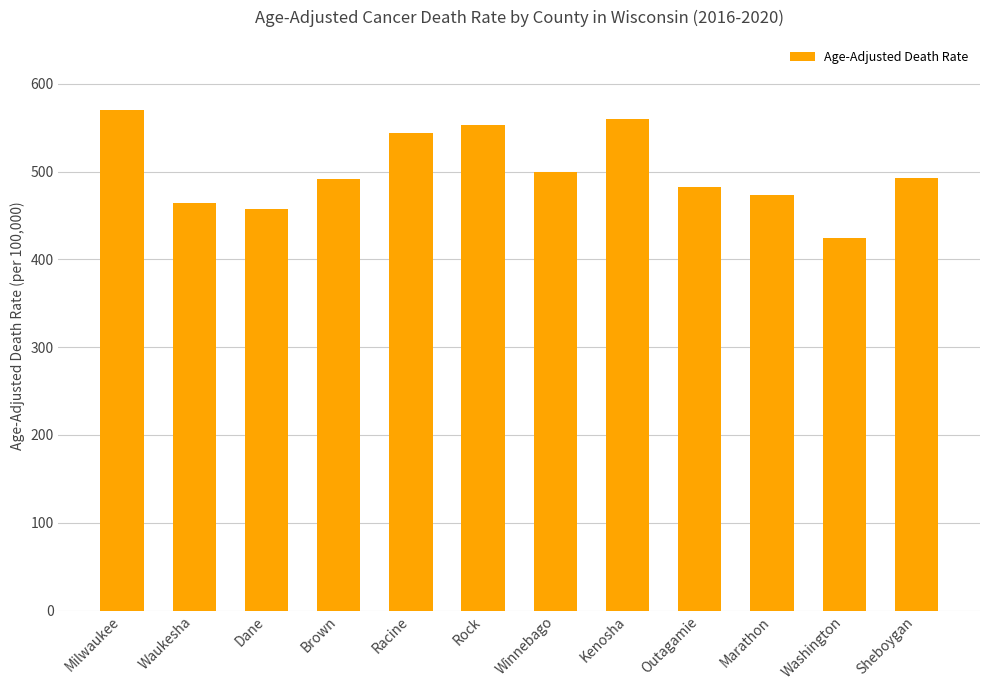

Does the chart contain stacked bars?

No